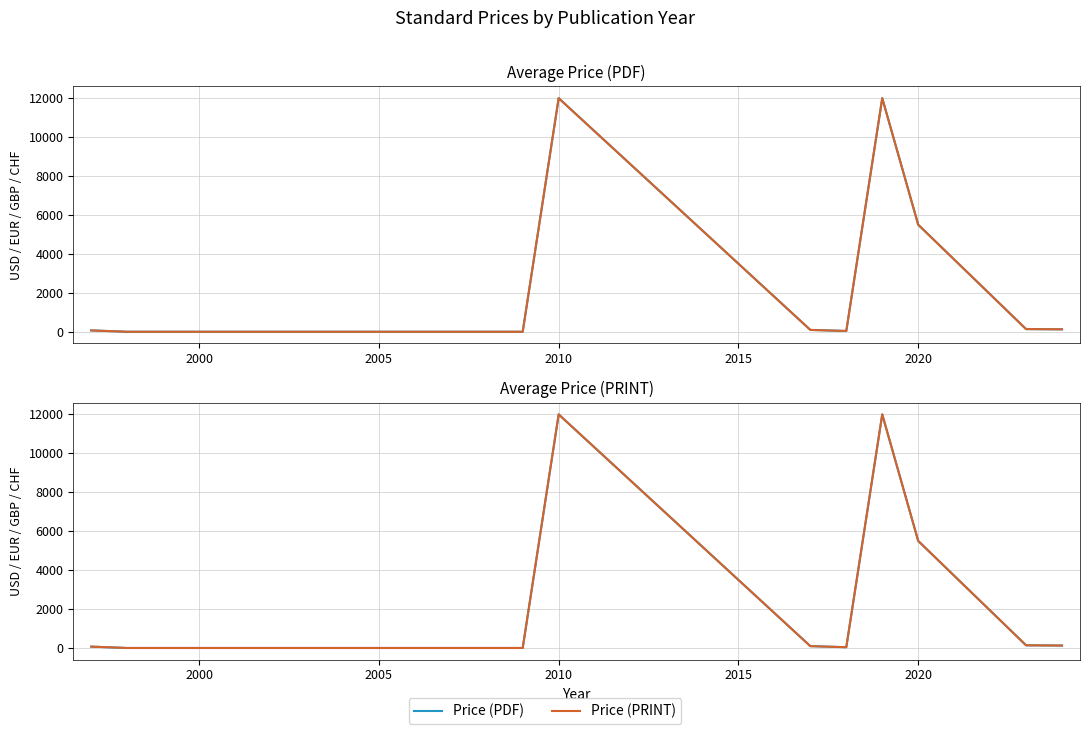

At which label does Price (PRINT) reach its minimum?

2000